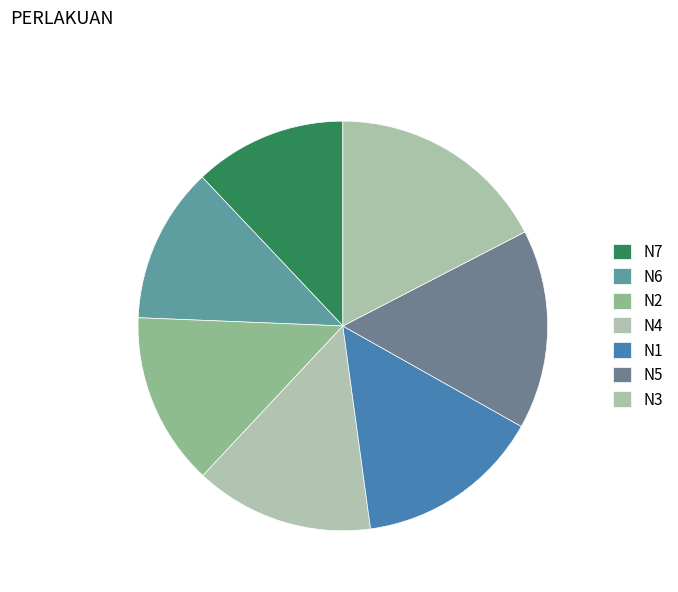

True or false: N7 accounts for 12% of the total.

True